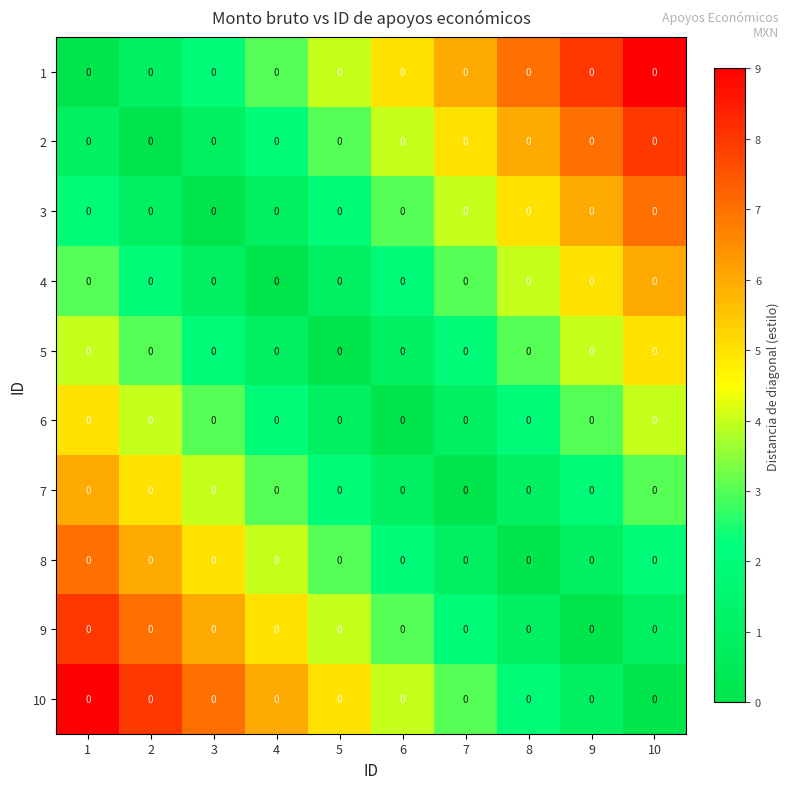

Reading left to right, extract all data points from this chart.

1: 1=0	2=0	3=0	4=0	5=0	6=0	7=0	8=0	9=0	10=0
2: 1=0	2=0	3=0	4=0	5=0	6=0	7=0	8=0	9=0	10=0
3: 1=0	2=0	3=0	4=0	5=0	6=0	7=0	8=0	9=0	10=0
4: 1=0	2=0	3=0	4=0	5=0	6=0	7=0	8=0	9=0	10=0
5: 1=0	2=0	3=0	4=0	5=0	6=0	7=0	8=0	9=0	10=0
6: 1=0	2=0	3=0	4=0	5=0	6=0	7=0	8=0	9=0	10=0
7: 1=0	2=0	3=0	4=0	5=0	6=0	7=0	8=0	9=0	10=0
8: 1=0	2=0	3=0	4=0	5=0	6=0	7=0	8=0	9=0	10=0
9: 1=0	2=0	3=0	4=0	5=0	6=0	7=0	8=0	9=0	10=0
10: 1=0	2=0	3=0	4=0	5=0	6=0	7=0	8=0	9=0	10=0